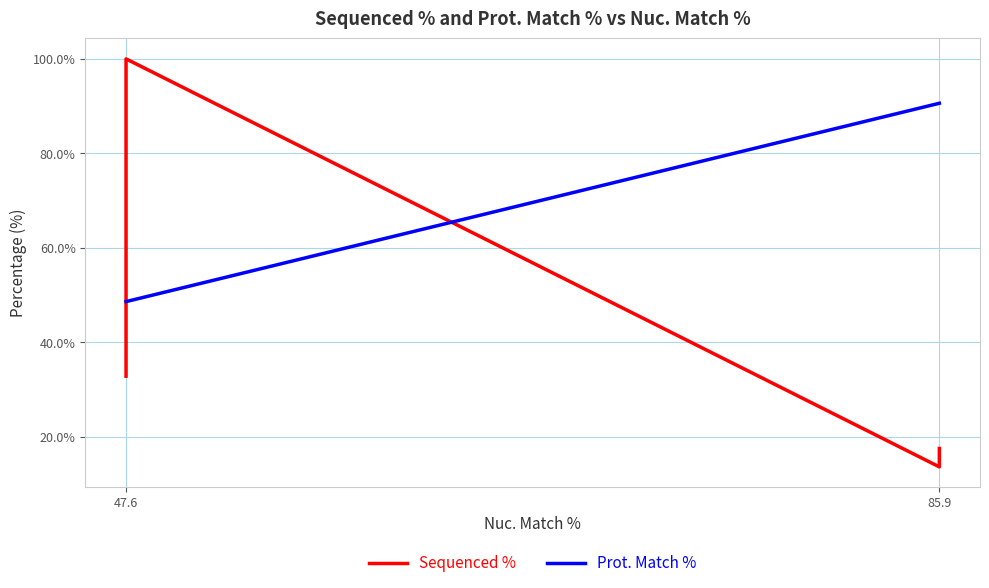

Which series has the largest total across all categories?

Prot. Match %